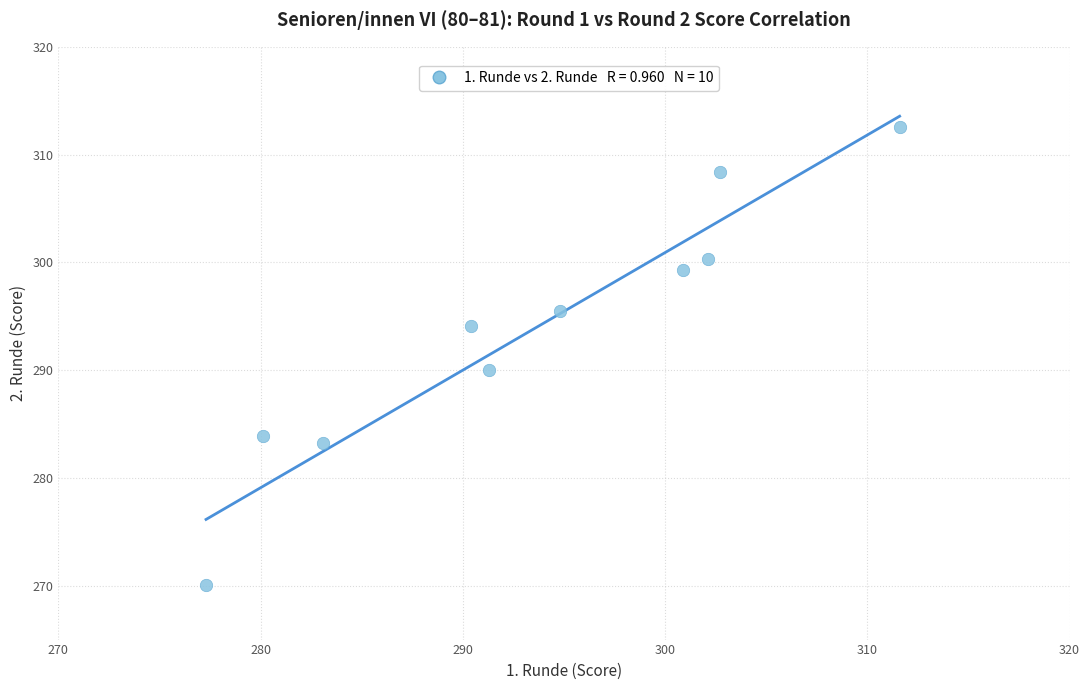

What Y value in the scatter plot is closest to 291?

290.0